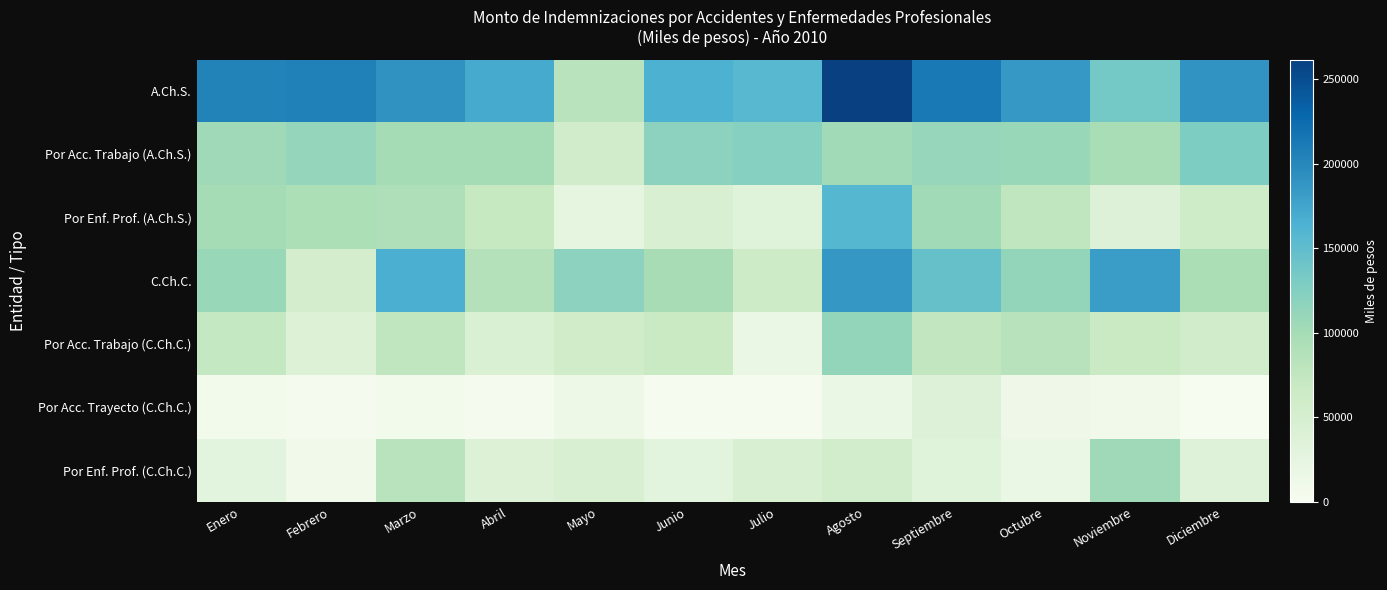

Reading left to right, transcribe all the data shown in this chart.

A.Ch.S.: Enero=204166	Febrero=205407	Marzo=190578	Abril=169563	Mayo=82730	Junio=163596	Julio=156072	Agosto=261492	Septiembre=212751	Octubre=185800	Noviembre=135458	Diciembre=188969
Por Acc. Trabajo (A.Ch.S.): Enero=105066	Febrero=112142	Marzo=99159	Abril=100025	Mayo=57446	Junio=118136	Julio=122937	Agosto=103397	Septiembre=109911	Octubre=108955	Noviembre=98053	Diciembre=128127
Por Enf. Prof. (A.Ch.S.): Enero=99100	Febrero=93265	Marzo=91419	Abril=69538	Mayo=25284	Junio=45460	Julio=33135	Agosto=158095	Septiembre=102840	Octubre=76845	Noviembre=37405	Diciembre=60842
C.Ch.C.: Enero=108992	Febrero=53092	Marzo=165948	Abril=87822	Mayo=118248	Junio=98426	Julio=64321	Agosto=186802	Septiembre=145890	Octubre=113286	Noviembre=180953	Diciembre=94117
Por Acc. Trabajo (C.Ch.C.): Enero=72025	Febrero=39299	Marzo=77080	Abril=44703	Mayo=58500	Junio=68247	Julio=16650	Agosto=112409	Septiembre=74182	Octubre=84612	Noviembre=67026	Diciembre=58216
Por Acc. Trayecto (C.Ch.C.): Enero=7653	Febrero=5095	Marzo=7057	Abril=3757	Mayo=14171	Junio=2299	Julio=2596	Agosto=18215	Septiembre=37061	Octubre=11376	Noviembre=9133	Diciembre=420
Por Enf. Prof. (C.Ch.C.): Enero=29314	Febrero=8698	Marzo=81811	Abril=39362	Mayo=45577	Junio=27880	Julio=45075	Agosto=56178	Septiembre=34647	Octubre=17298	Noviembre=104794	Diciembre=35481